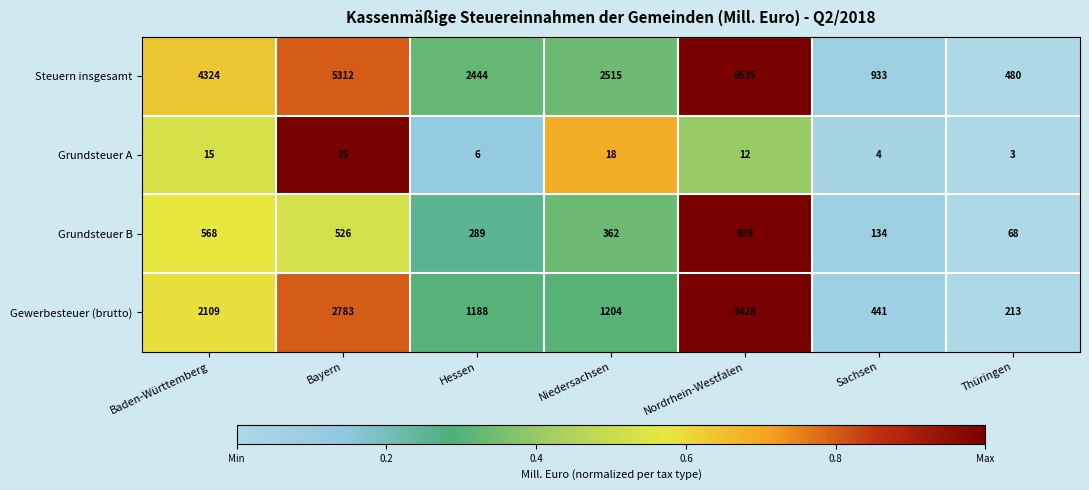

Where is Grundsteuer B nearest to the value 503?

Bayern